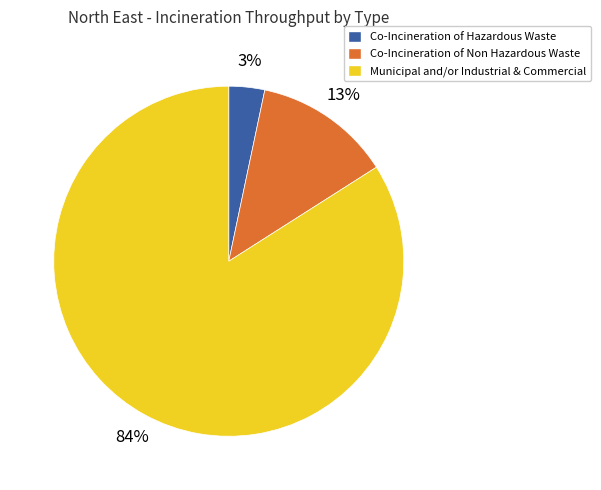

Rank the categories by value from lowest to highest.

Co-Incineration of Hazardous Waste, Co-Incineration of Non Hazardous Waste, Municipal and/or Industrial & Commercial